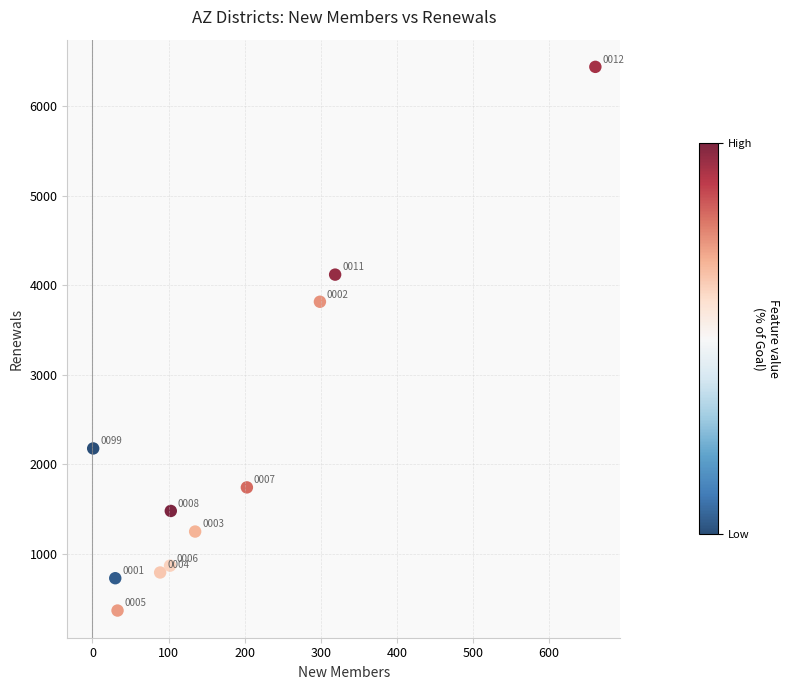

What is the range of X values (max minus min)?

660